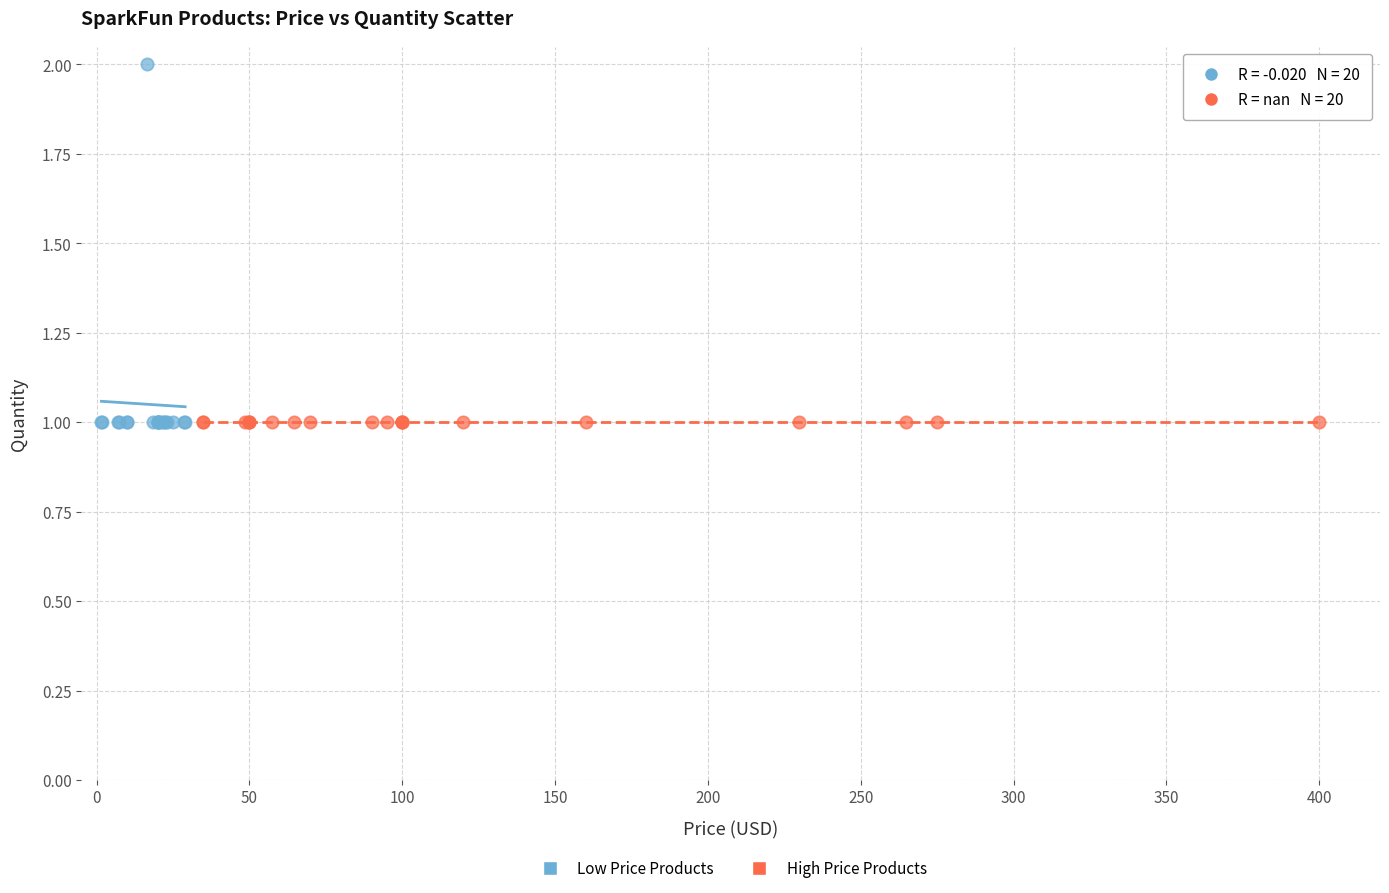

What are all the series names shown in the legend?

Low Price Products, High Price Products